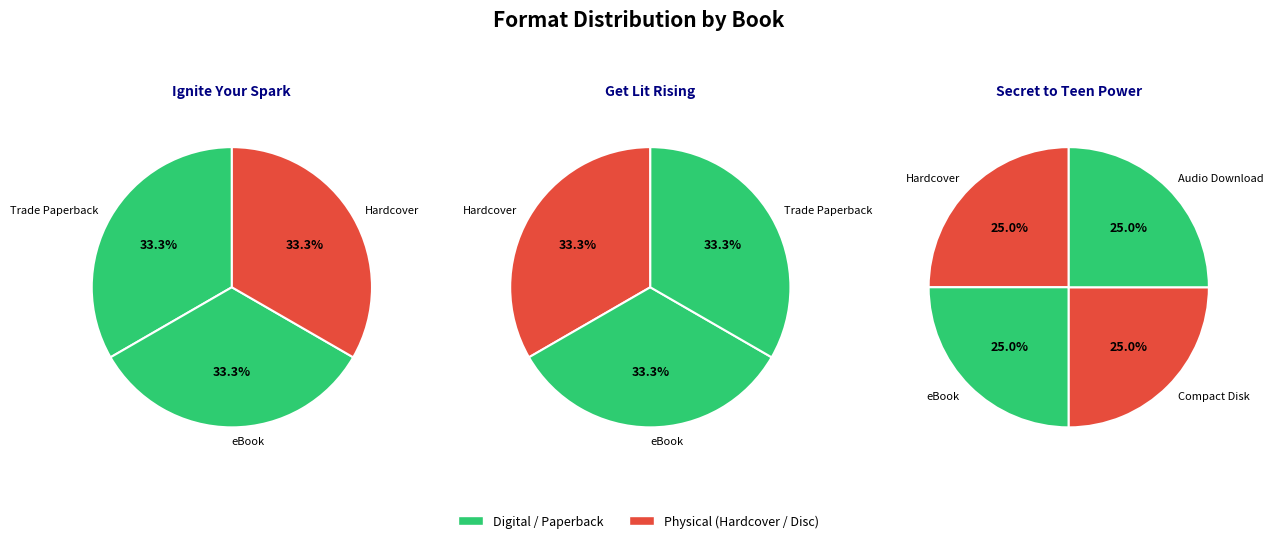

To the nearest percent, what is the average slice percentage?

33%